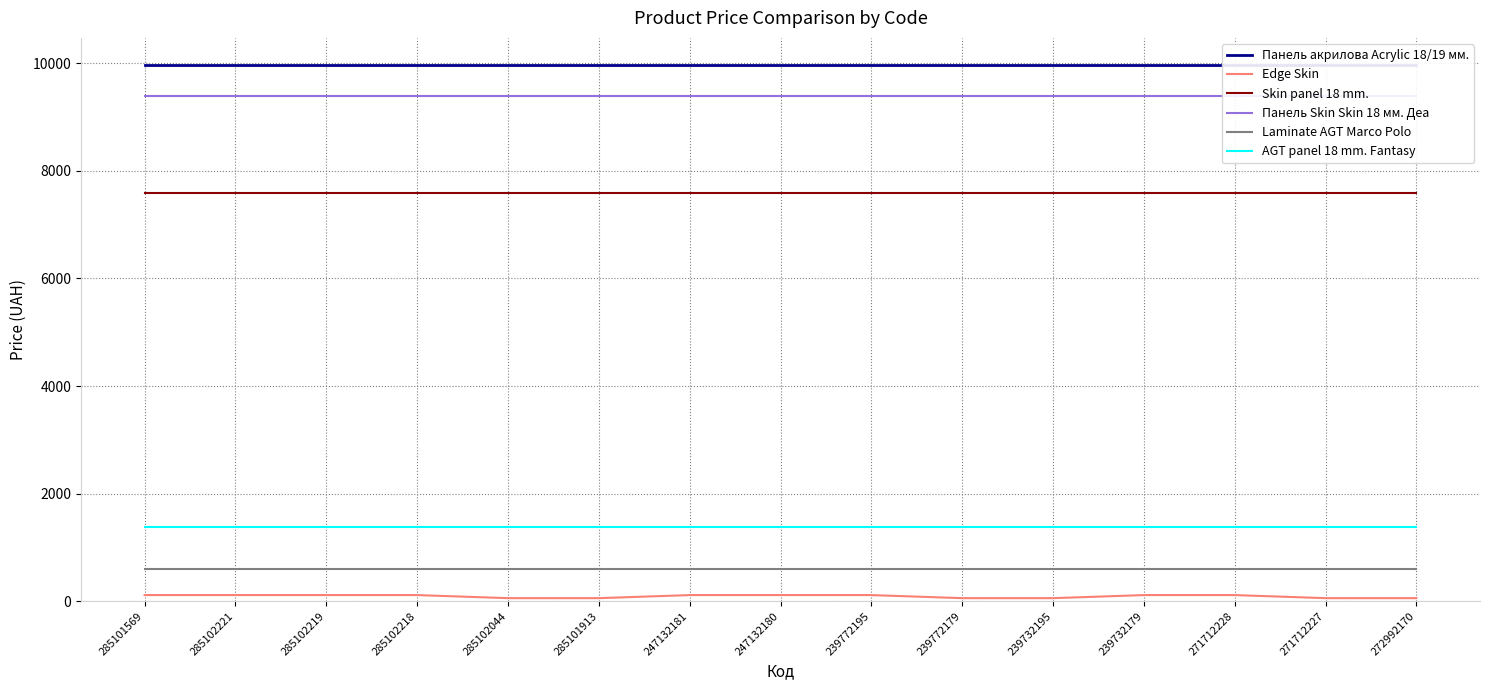

What is the sum of all Laminate AGT Marco Polo values?

8848.6